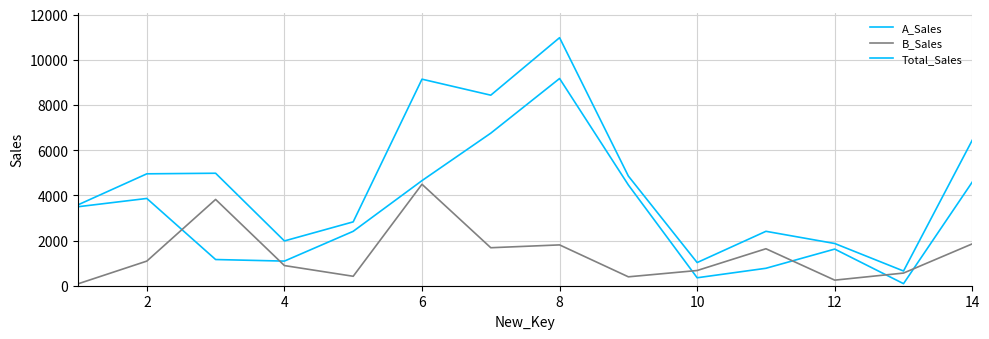

Count the number of categories in the chart.

14